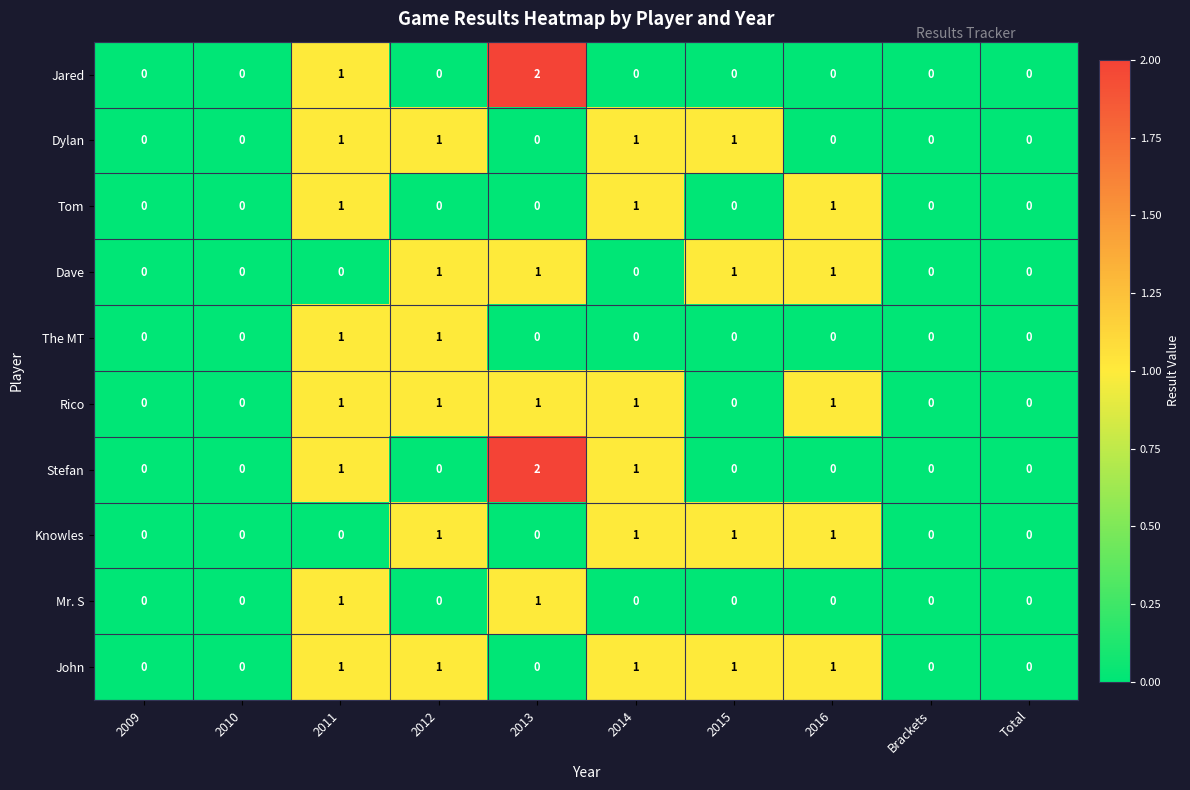

Is it true that Tom equals -1 at 2012?

False